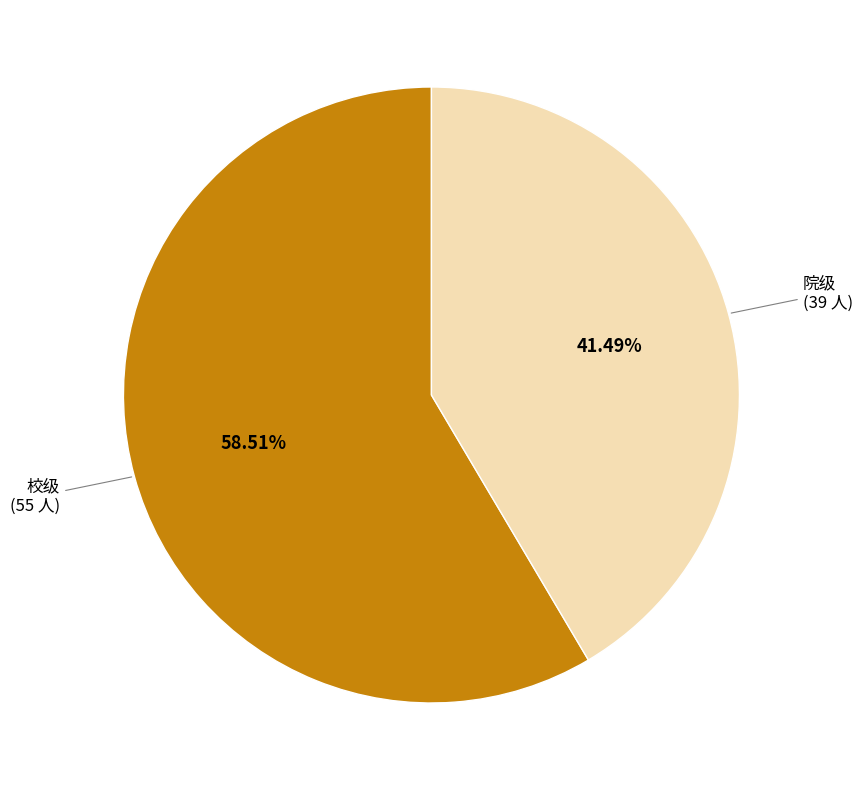

Is there a majority slice in this chart?

Yes